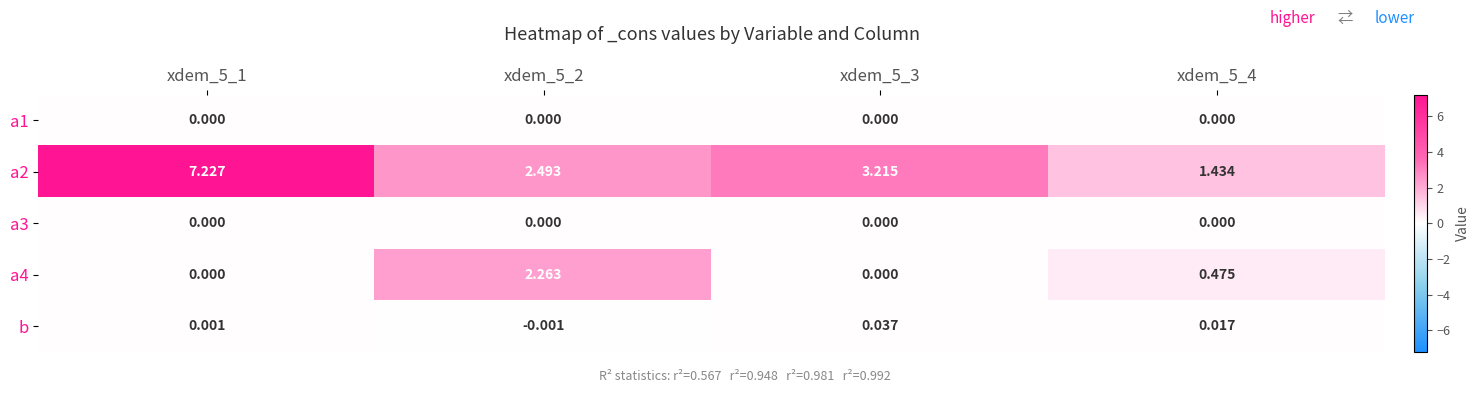

Which category has the lowest value across all series?

xdem_5_2